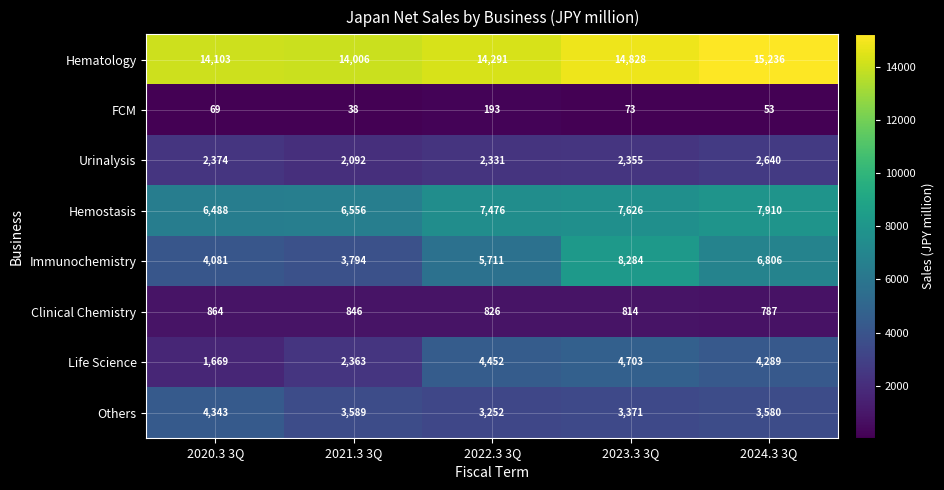

List the series in order of their peak value, highest first.

Hematology, Immunochemistry, Hemostasis, Life Science, Others, Urinalysis, Clinical Chemistry, FCM